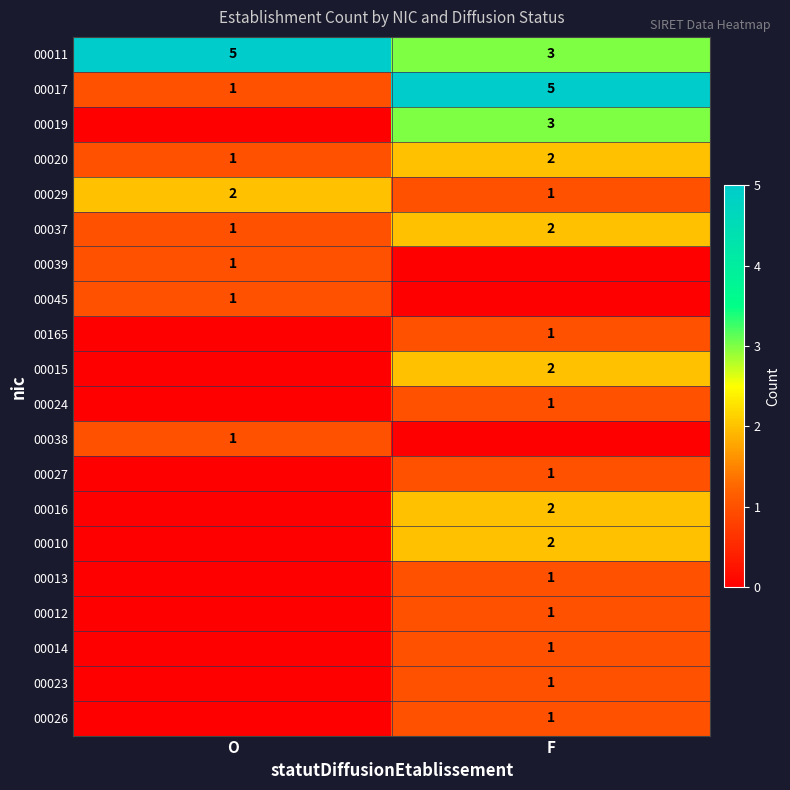

The value of 00010 at F is 2. True or false?

True